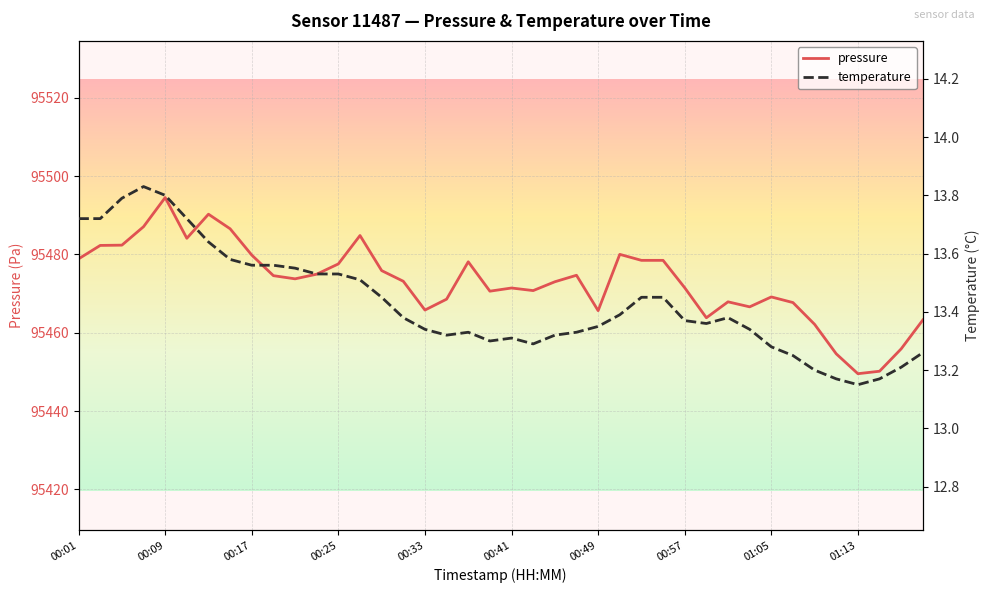

Which category has the highest value in the pressure series?

00:09